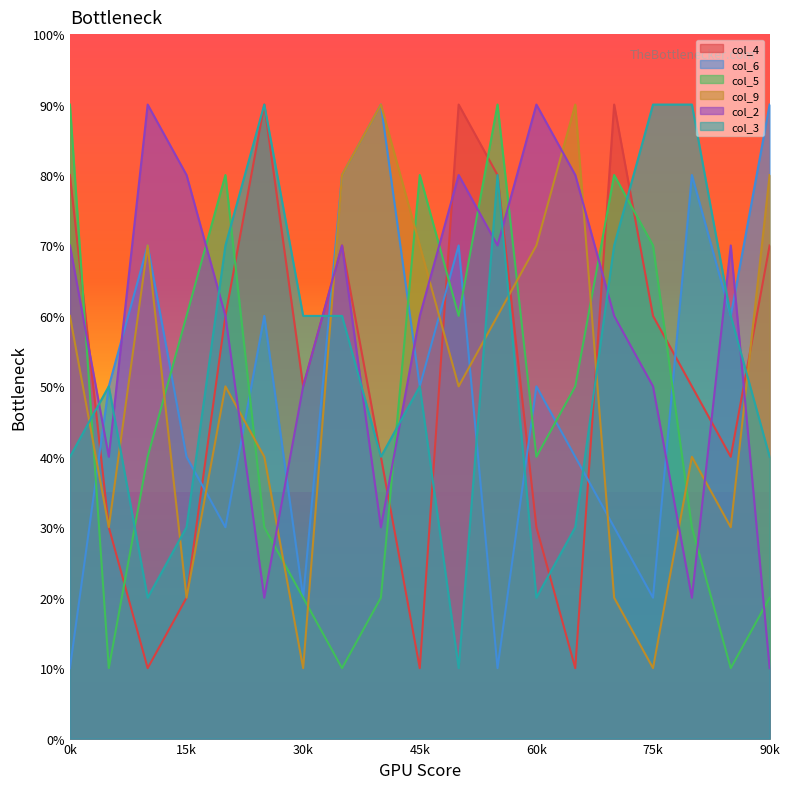

Does the chart have visible grid lines?

No